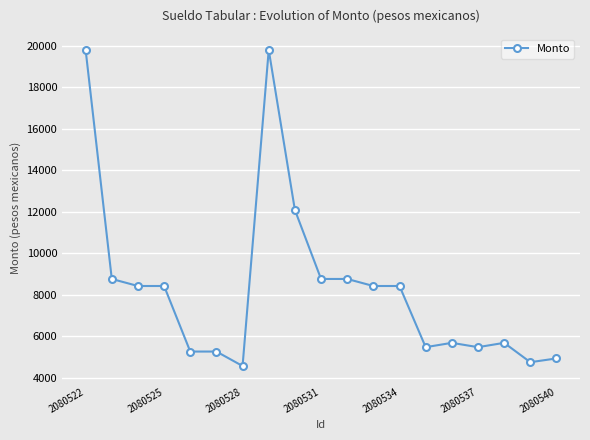

What is the difference between the second highest and minimum values?

15223.6